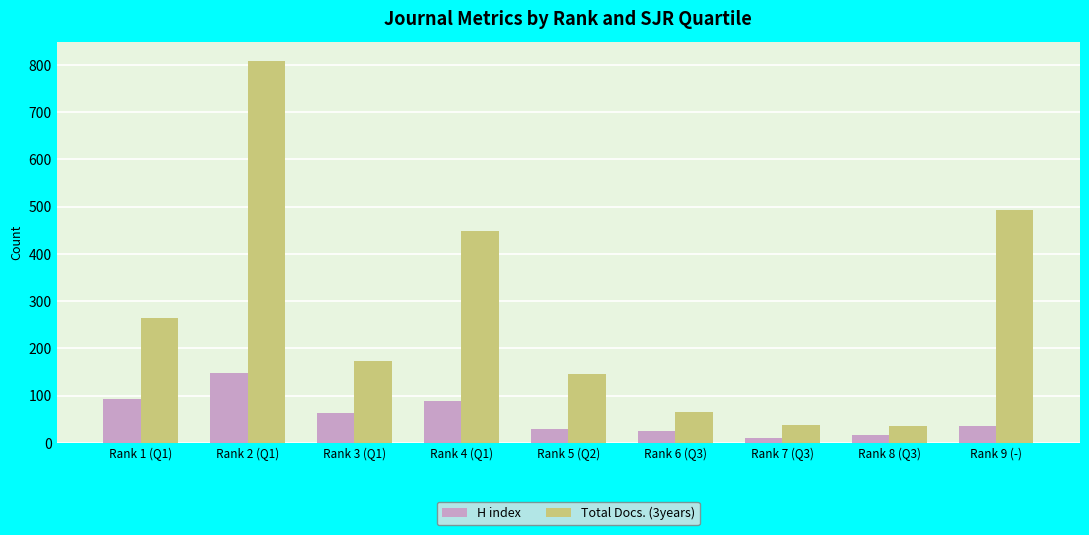

What is the value of the Total Docs. (3years) bar at the 5th from the left?

146